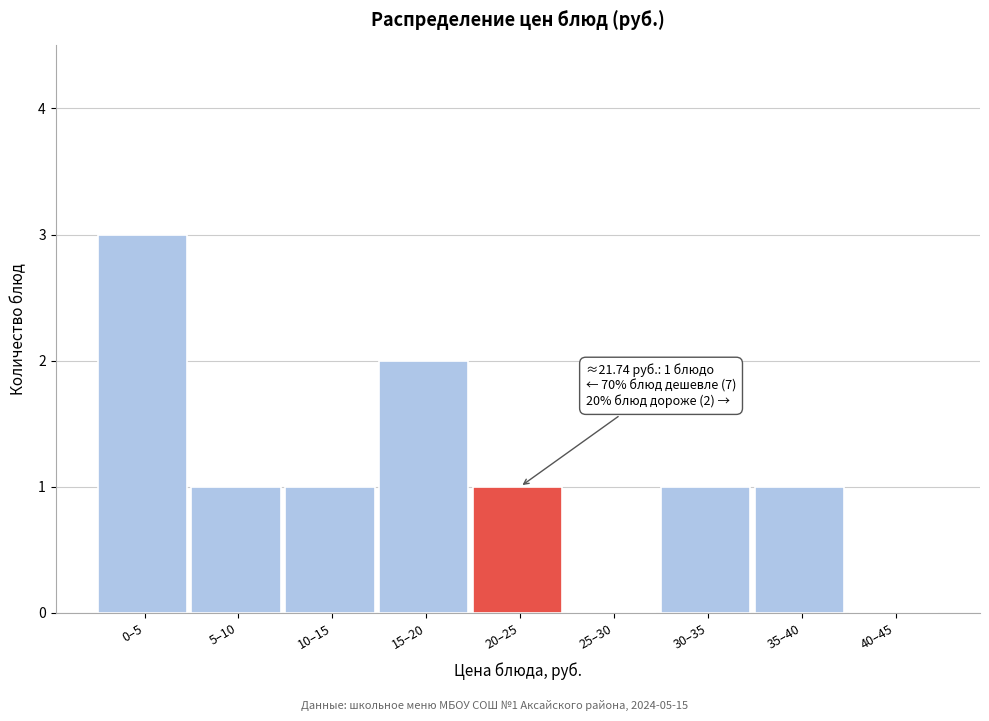

Reading right to left, extract all data points from this chart.

40–45=0	35–40=1	30–35=1	25–30=0	20–25=1	15–20=2	10–15=1	5–10=1	0–5=3